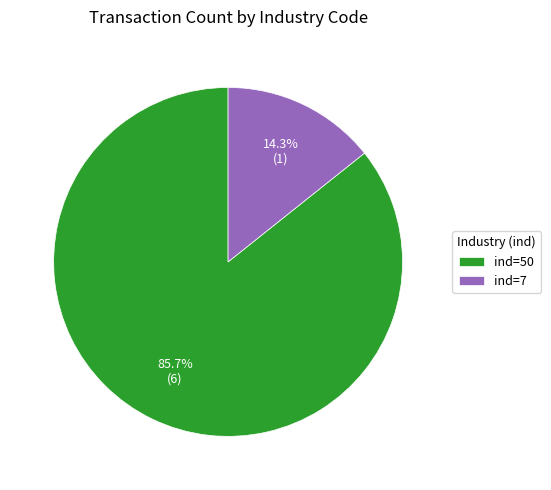

Which slice is the smallest?

ind=7